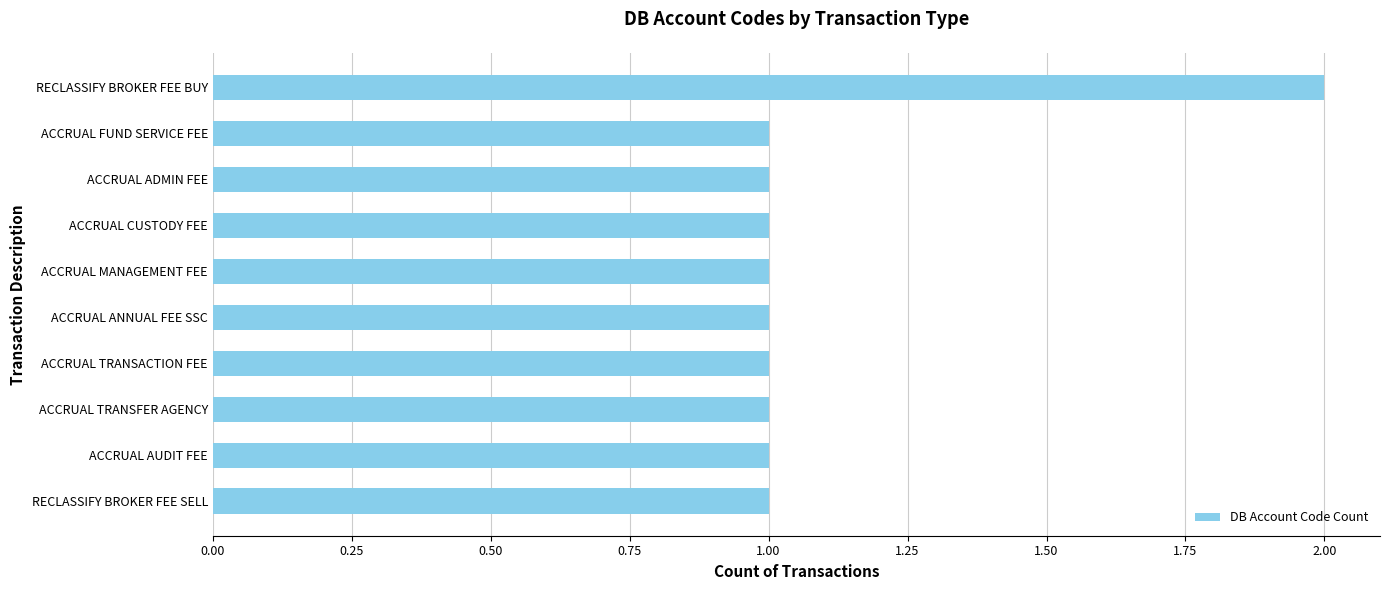

Is it true that the value at ACCRUAL FUND SERVICE FEE is 1?

True